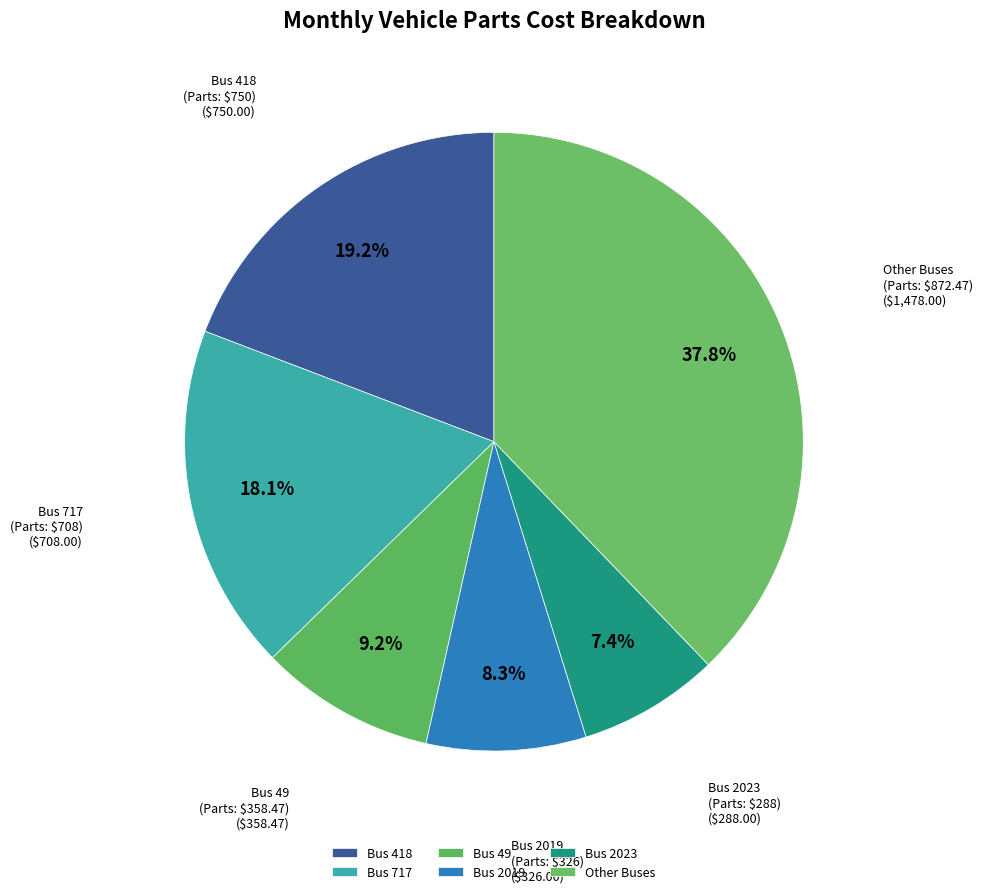

How many slices are in this pie chart?

6